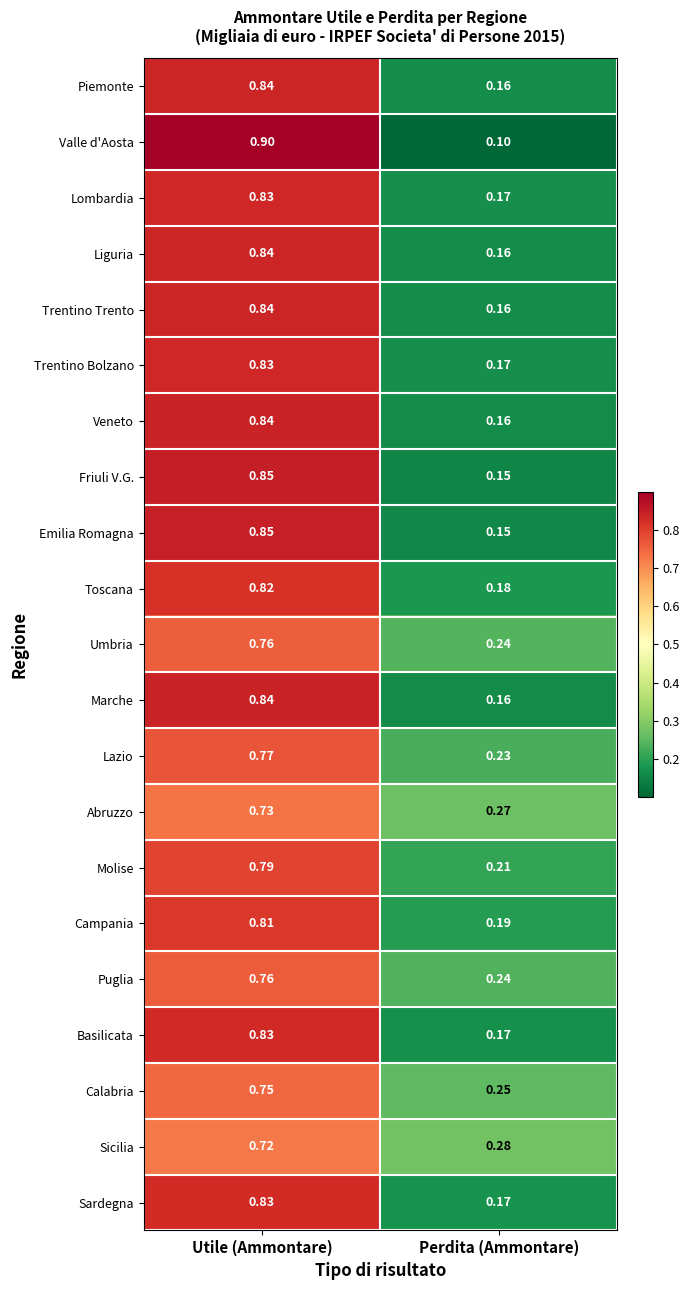

Is the value of Calabria at Perdita (Ammontare) greater than the value of Sicilia at Utile (Ammontare)?

No